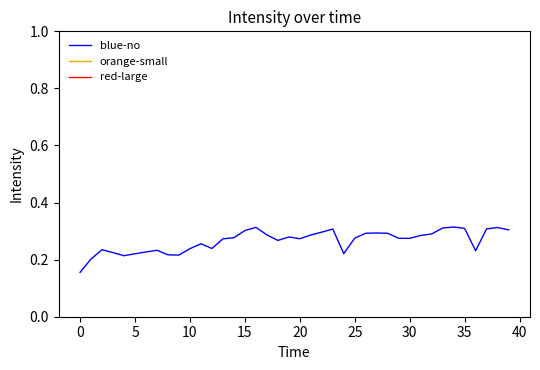

Does the chart display data point markers on the line(s)?

No